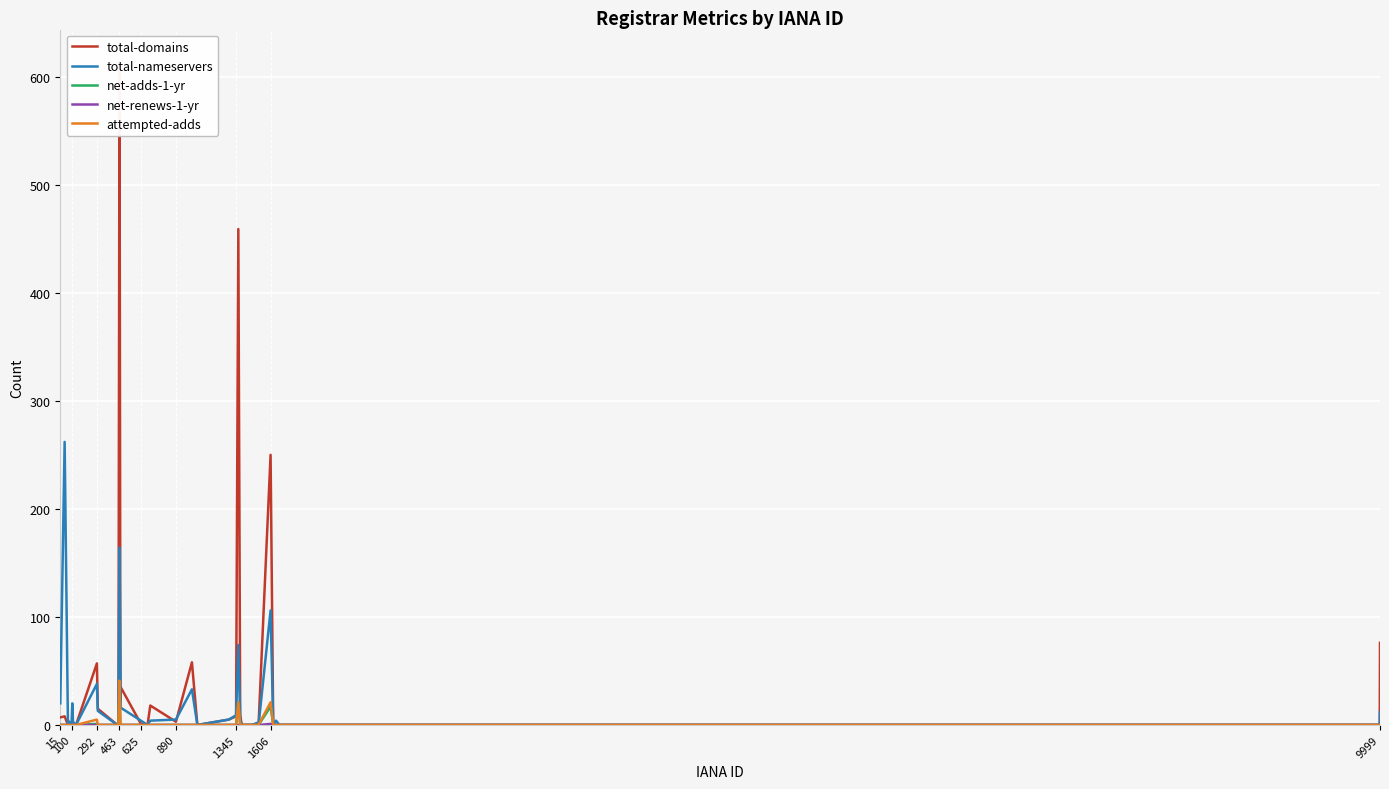

What is the maximum value for attempted-adds?

41